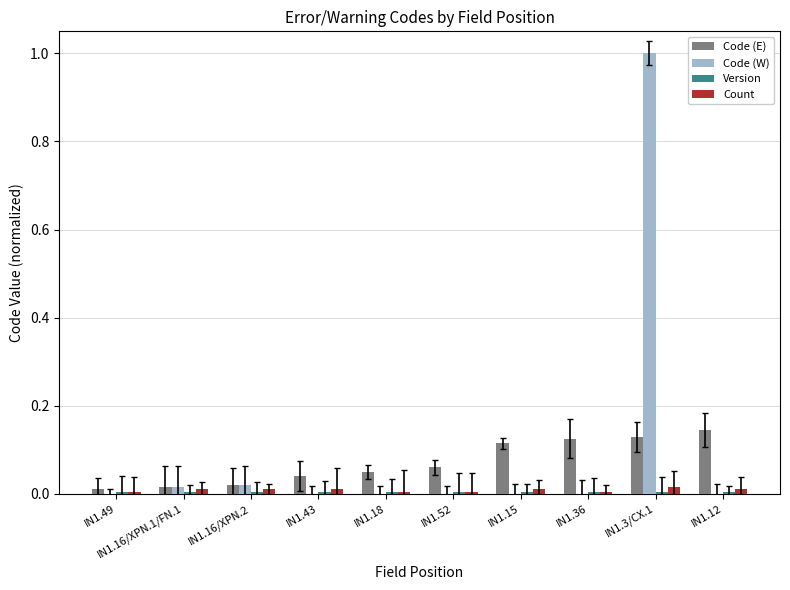

Which label corresponds to the largest value in the chart?

IN1.3/CX.1